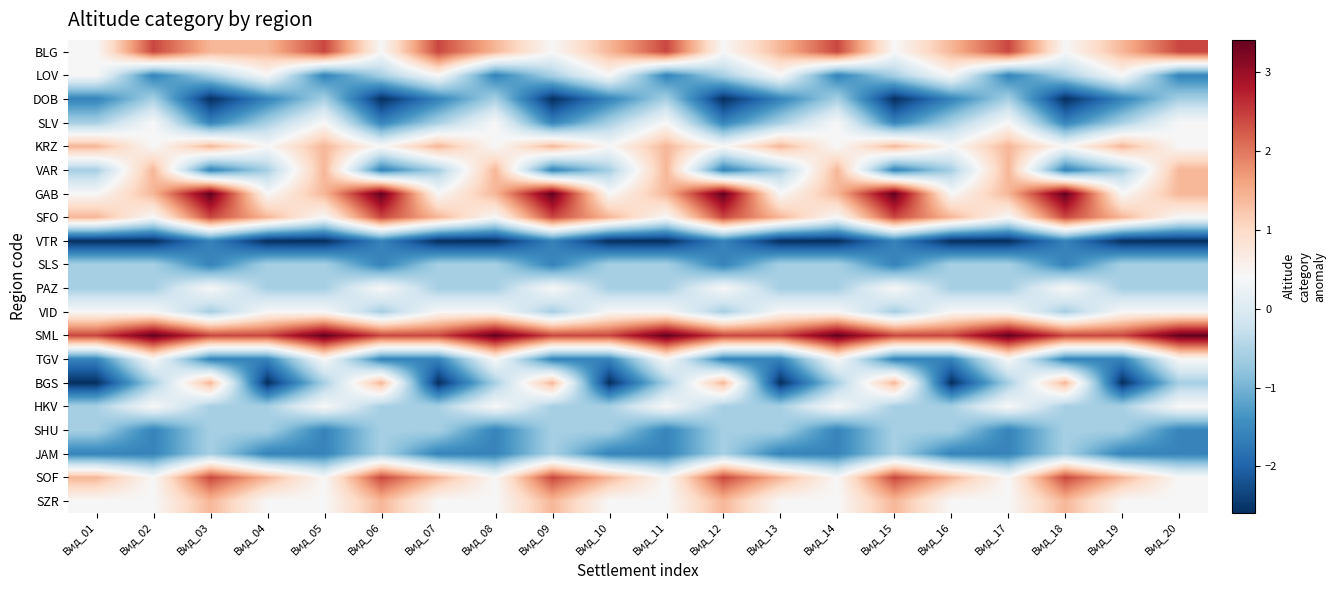

Reading left to right, transcribe all the data shown in this chart.

BLG: Вид_01=0.4	Вид_02=2.4	Вид_03=1.4	Вид_04=1.4	Вид_05=2.4	Вид_06=0.4	Вид_07=2.4	Вид_08=1.4	Вид_09=0.4	Вид_10=1.4	Вид_11=2.4	Вид_12=0.4	Вид_13=1.4	Вид_14=2.4	Вид_15=0.4	Вид_16=1.4	Вид_17=2.4	Вид_18=0.4	Вид_19=1.4	Вид_20=2.4
LOV: Вид_01=0.4	Вид_02=-1.6	Вид_03=-0.6	Вид_04=0.4	Вид_05=-1.6	Вид_06=-0.6	Вид_07=0.4	Вид_08=-1.6	Вид_09=-0.6	Вид_10=0.4	Вид_11=-1.6	Вид_12=-0.6	Вид_13=0.4	Вид_14=-1.6	Вид_15=-0.6	Вид_16=0.4	Вид_17=-1.6	Вид_18=-0.6	Вид_19=0.4	Вид_20=-1.6
DOB: Вид_01=-1.6	Вид_02=-0.6	Вид_03=-2.6	Вид_04=-1.6	Вид_05=-0.6	Вид_06=-2.6	Вид_07=-1.6	Вид_08=-0.6	Вид_09=-2.6	Вид_10=-1.6	Вид_11=-0.6	Вид_12=-2.6	Вид_13=-1.6	Вид_14=-0.6	Вид_15=-2.6	Вид_16=-1.6	Вид_17=-0.6	Вид_18=-2.6	Вид_19=-1.6	Вид_20=-0.6
SLV: Вид_01=-0.6	Вид_02=0.4	Вид_03=-1.6	Вид_04=-0.6	Вид_05=0.4	Вид_06=-1.6	Вид_07=-0.6	Вид_08=0.4	Вид_09=-1.6	Вид_10=-0.6	Вид_11=0.4	Вид_12=-1.6	Вид_13=-0.6	Вид_14=0.4	Вид_15=-1.6	Вид_16=-0.6	Вид_17=0.4	Вид_18=-1.6	Вид_19=-0.6	Вид_20=0.4
KRZ: Вид_01=1.4	Вид_02=0.4	Вид_03=1.4	Вид_04=0.4	Вид_05=1.4	Вид_06=0.4	Вид_07=1.4	Вид_08=0.4	Вид_09=1.4	Вид_10=0.4	Вид_11=1.4	Вид_12=0.4	Вид_13=1.4	Вид_14=0.4	Вид_15=1.4	Вид_16=0.4	Вид_17=1.4	Вид_18=0.4	Вид_19=1.4	Вид_20=0.4
VAR: Вид_01=-0.6	Вид_02=1.4	Вид_03=-1.6	Вид_04=-0.6	Вид_05=1.4	Вид_06=-1.6	Вид_07=-0.6	Вид_08=1.4	Вид_09=-1.6	Вид_10=-0.6	Вид_11=1.4	Вид_12=-1.6	Вид_13=-0.6	Вид_14=1.4	Вид_15=-1.6	Вид_16=-0.6	Вид_17=1.4	Вид_18=-1.6	Вид_19=-0.6	Вид_20=1.4
GAB: Вид_01=0.4	Вид_02=1.4	Вид_03=3.4	Вид_04=0.4	Вид_05=1.4	Вид_06=3.4	Вид_07=0.4	Вид_08=1.4	Вид_09=3.4	Вид_10=0.4	Вид_11=1.4	Вид_12=3.4	Вид_13=0.4	Вид_14=1.4	Вид_15=3.4	Вид_16=0.4	Вид_17=1.4	Вид_18=3.4	Вид_19=0.4	Вид_20=1.4
SFO: Вид_01=1.4	Вид_02=0.4	Вид_03=2.4	Вид_04=1.4	Вид_05=0.4	Вид_06=2.4	Вид_07=1.4	Вид_08=0.4	Вид_09=2.4	Вид_10=1.4	Вид_11=0.4	Вид_12=2.4	Вид_13=1.4	Вид_14=0.4	Вид_15=2.4	Вид_16=1.4	Вид_17=0.4	Вид_18=2.4	Вид_19=1.4	Вид_20=0.4
VTR: Вид_01=-2.6	Вид_02=-2.6	Вид_03=-1.6	Вид_04=-2.6	Вид_05=-2.6	Вид_06=-1.6	Вид_07=-2.6	Вид_08=-2.6	Вид_09=-1.6	Вид_10=-2.6	Вид_11=-2.6	Вид_12=-1.6	Вид_13=-2.6	Вид_14=-2.6	Вид_15=-1.6	Вид_16=-2.6	Вид_17=-2.6	Вид_18=-1.6	Вид_19=-2.6	Вид_20=-2.6
SLS: Вид_01=-0.6	Вид_02=-0.6	Вид_03=-1.6	Вид_04=-0.6	Вид_05=-0.6	Вид_06=-1.6	Вид_07=-0.6	Вид_08=-0.6	Вид_09=-1.6	Вид_10=-0.6	Вид_11=-0.6	Вид_12=-1.6	Вид_13=-0.6	Вид_14=-0.6	Вид_15=-1.6	Вид_16=-0.6	Вид_17=-0.6	Вид_18=-1.6	Вид_19=-0.6	Вид_20=-0.6
PAZ: Вид_01=-0.6	Вид_02=-0.6	Вид_03=0.4	Вид_04=-0.6	Вид_05=-0.6	Вид_06=0.4	Вид_07=-0.6	Вид_08=-0.6	Вид_09=0.4	Вид_10=-0.6	Вид_11=-0.6	Вид_12=0.4	Вид_13=-0.6	Вид_14=-0.6	Вид_15=0.4	Вид_16=-0.6	Вид_17=-0.6	Вид_18=0.4	Вид_19=-0.6	Вид_20=-0.6
VID: Вид_01=0.4	Вид_02=0.4	Вид_03=-0.6	Вид_04=0.4	Вид_05=0.4	Вид_06=-0.6	Вид_07=0.4	Вид_08=0.4	Вид_09=-0.6	Вид_10=0.4	Вид_11=0.4	Вид_12=-0.6	Вид_13=0.4	Вид_14=0.4	Вид_15=-0.6	Вид_16=0.4	Вид_17=0.4	Вид_18=-0.6	Вид_19=0.4	Вид_20=0.4
SML: Вид_01=2.4	Вид_02=3.4	Вид_03=2.4	Вид_04=2.4	Вид_05=3.4	Вид_06=2.4	Вид_07=2.4	Вид_08=3.4	Вид_09=2.4	Вид_10=2.4	Вид_11=3.4	Вид_12=2.4	Вид_13=2.4	Вид_14=3.4	Вид_15=2.4	Вид_16=2.4	Вид_17=3.4	Вид_18=2.4	Вид_19=2.4	Вид_20=3.4
TGV: Вид_01=-1.6	Вид_02=0.4	Вид_03=-1.6	Вид_04=-1.6	Вид_05=0.4	Вид_06=-1.6	Вид_07=-1.6	Вид_08=0.4	Вид_09=-1.6	Вид_10=-1.6	Вид_11=0.4	Вид_12=-1.6	Вид_13=-1.6	Вид_14=0.4	Вид_15=-1.6	Вид_16=-1.6	Вид_17=0.4	Вид_18=-1.6	Вид_19=-1.6	Вид_20=0.4
BGS: Вид_01=-2.6	Вид_02=-0.6	Вид_03=1.4	Вид_04=-2.6	Вид_05=-0.6	Вид_06=1.4	Вид_07=-2.6	Вид_08=-0.6	Вид_09=1.4	Вид_10=-2.6	Вид_11=-0.6	Вид_12=1.4	Вид_13=-2.6	Вид_14=-0.6	Вид_15=1.4	Вид_16=-2.6	Вид_17=-0.6	Вид_18=1.4	Вид_19=-2.6	Вид_20=-0.6
HKV: Вид_01=-0.6	Вид_02=0.4	Вид_03=-0.6	Вид_04=-0.6	Вид_05=0.4	Вид_06=-0.6	Вид_07=-0.6	Вид_08=0.4	Вид_09=-0.6	Вид_10=-0.6	Вид_11=0.4	Вид_12=-0.6	Вид_13=-0.6	Вид_14=0.4	Вид_15=-0.6	Вид_16=-0.6	Вид_17=0.4	Вид_18=-0.6	Вид_19=-0.6	Вид_20=0.4
SHU: Вид_01=-0.6	Вид_02=-1.6	Вид_03=-0.6	Вид_04=-0.6	Вид_05=-1.6	Вид_06=-0.6	Вид_07=-0.6	Вид_08=-1.6	Вид_09=-0.6	Вид_10=-0.6	Вид_11=-1.6	Вид_12=-0.6	Вид_13=-0.6	Вид_14=-1.6	Вид_15=-0.6	Вид_16=-0.6	Вид_17=-1.6	Вид_18=-0.6	Вид_19=-0.6	Вид_20=-1.6
JAM: Вид_01=-1.6	Вид_02=-1.6	Вид_03=-0.6	Вид_04=-1.6	Вид_05=-1.6	Вид_06=-0.6	Вид_07=-1.6	Вид_08=-1.6	Вид_09=-0.6	Вид_10=-1.6	Вид_11=-1.6	Вид_12=-0.6	Вид_13=-1.6	Вид_14=-1.6	Вид_15=-0.6	Вид_16=-1.6	Вид_17=-1.6	Вид_18=-0.6	Вид_19=-1.6	Вид_20=-1.6
SOF: Вид_01=1.4	Вид_02=0.4	Вид_03=2.4	Вид_04=1.4	Вид_05=0.4	Вид_06=2.4	Вид_07=1.4	Вид_08=0.4	Вид_09=2.4	Вид_10=1.4	Вид_11=0.4	Вид_12=2.4	Вид_13=1.4	Вид_14=0.4	Вид_15=2.4	Вид_16=1.4	Вид_17=0.4	Вид_18=2.4	Вид_19=1.4	Вид_20=0.4
SZR: Вид_01=0.4	Вид_02=0.4	Вид_03=1.4	Вид_04=0.4	Вид_05=0.4	Вид_06=1.4	Вид_07=0.4	Вид_08=0.4	Вид_09=1.4	Вид_10=0.4	Вид_11=0.4	Вид_12=1.4	Вид_13=0.4	Вид_14=0.4	Вид_15=1.4	Вид_16=0.4	Вид_17=0.4	Вид_18=1.4	Вид_19=0.4	Вид_20=0.4